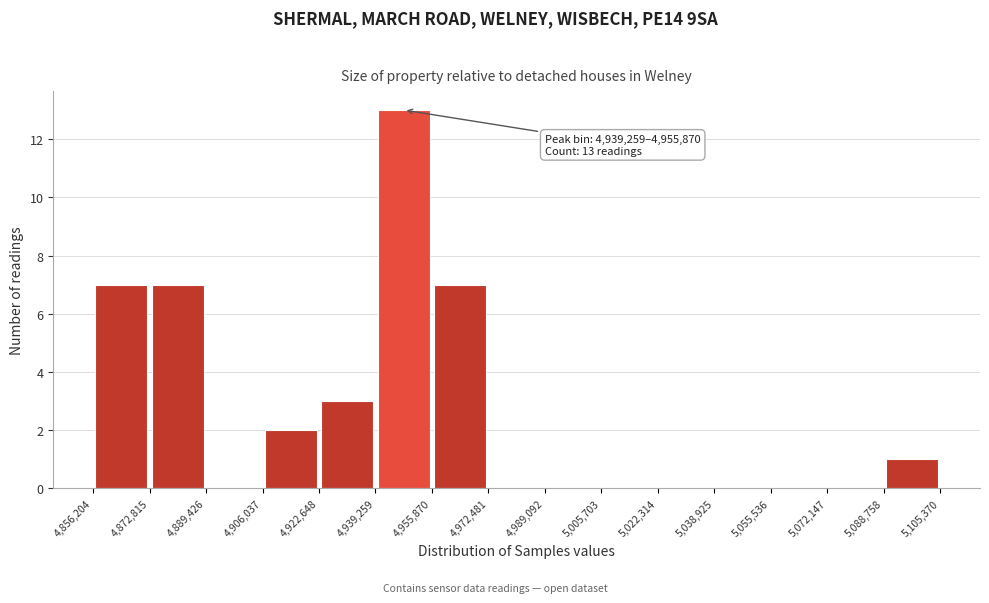

Which range on the x-axis has the tallest bar?

4,939,259 to 4,955,870